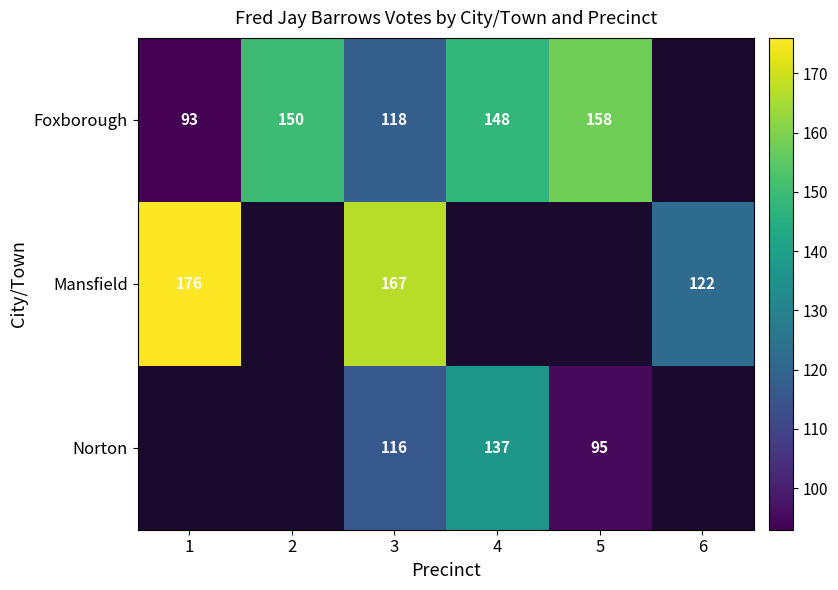

Is the value of Norton at 4 greater than the value of Foxborough at 3?

Yes